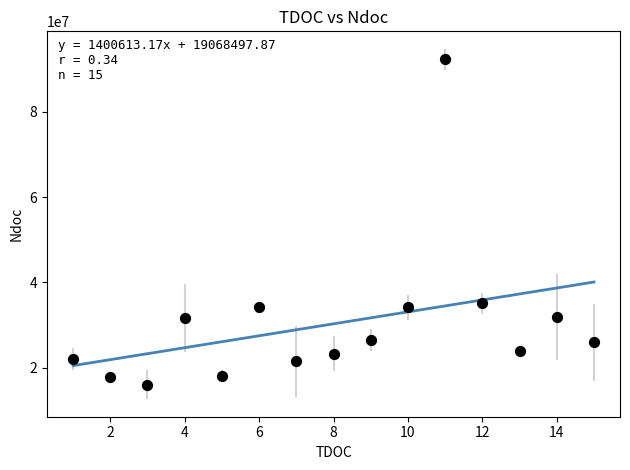

What is the range of Y values (max minus min)?

76290409